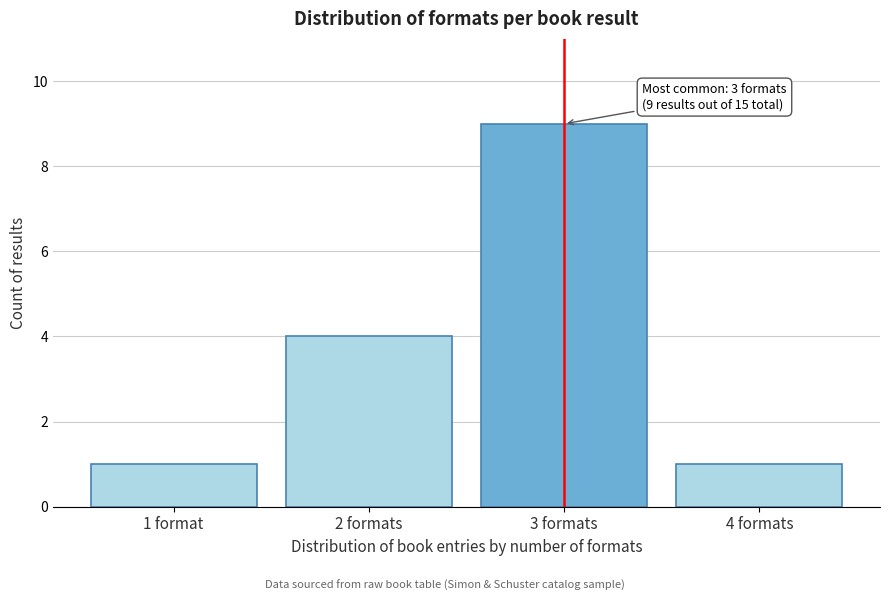

Reading right to left, extract all data points from this chart.

4 formats=1	3 formats=9	2 formats=4	1 format=1